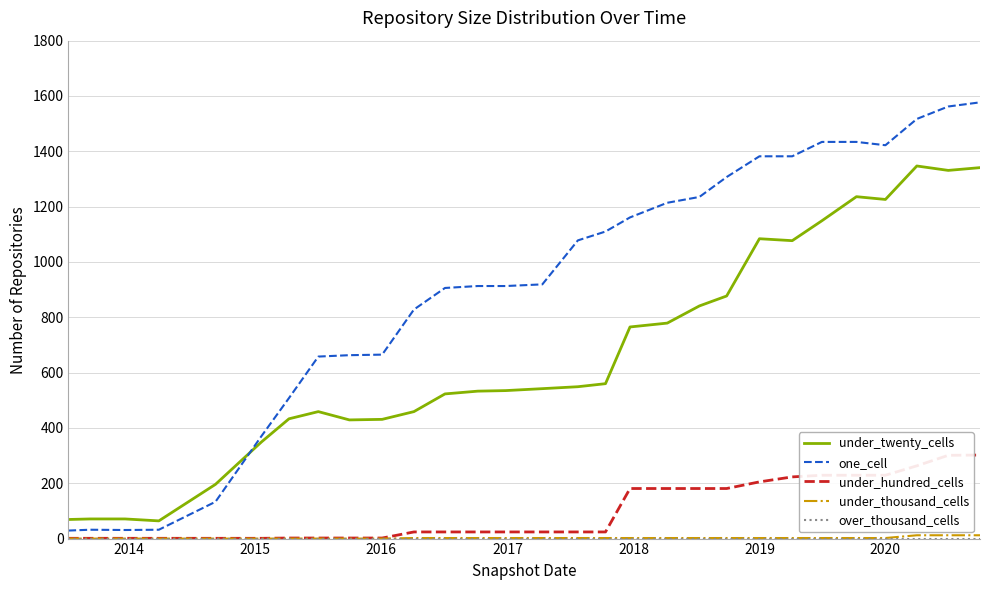

True or false: under_twenty_cells and under_hundred_cells cross at least once.

False